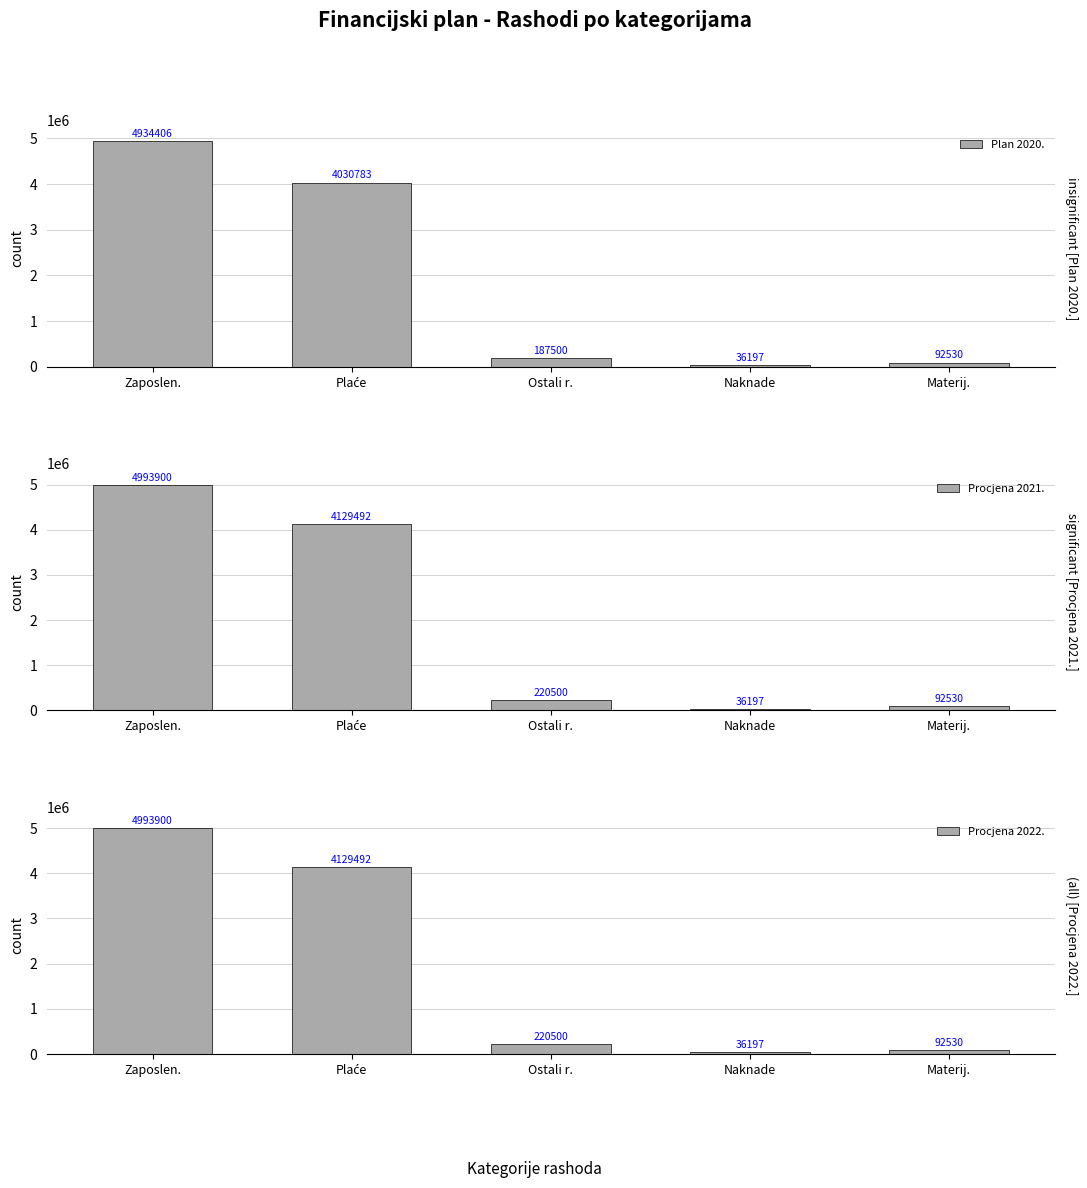

What is the total value across all series at Materij.?

277590